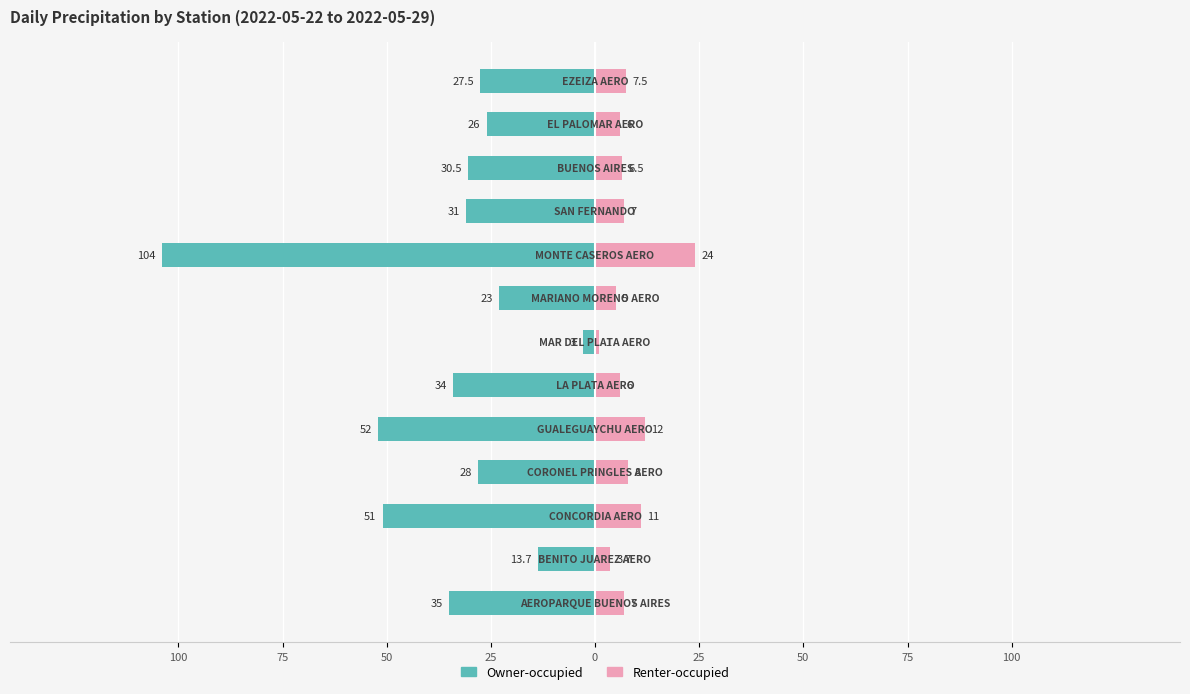

Which series has the largest range (max minus min)?

Owner-occupied